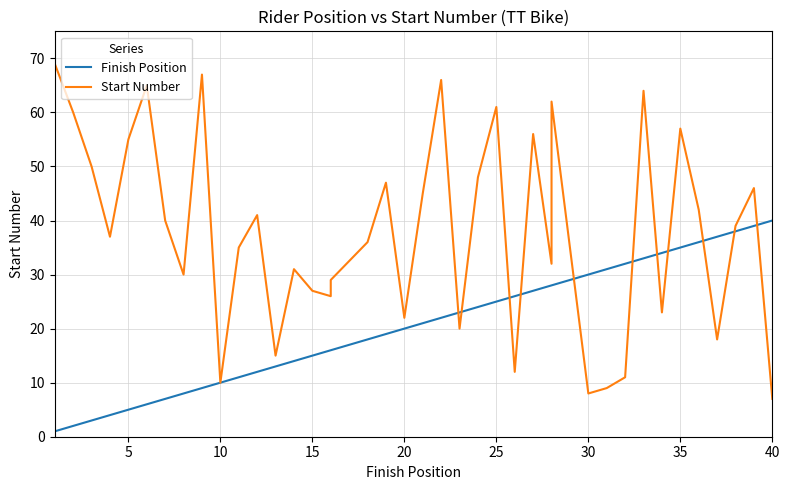

Count the number of data series in this chart.

2